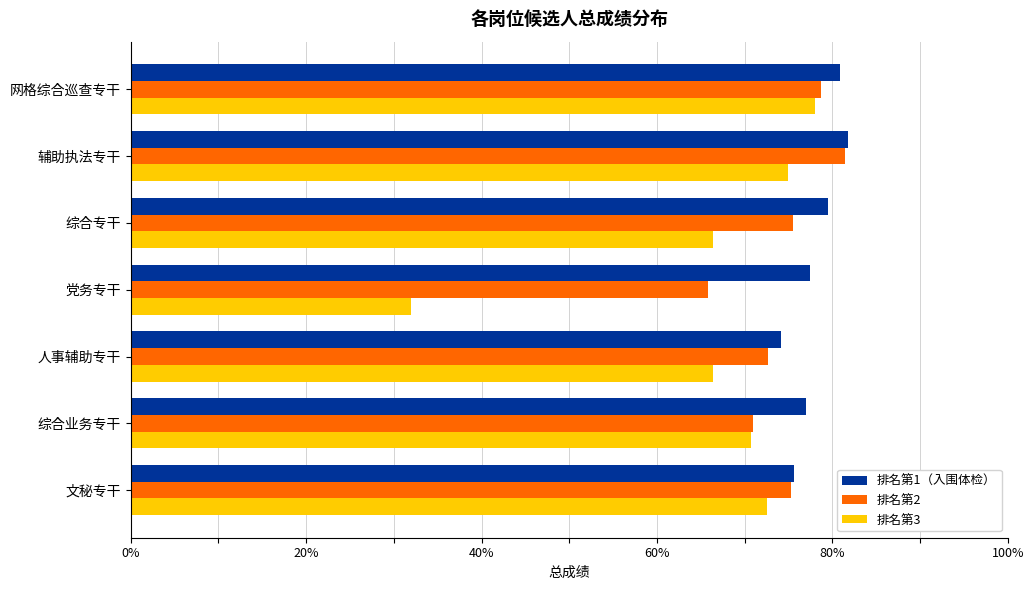

What is the average value of the 排名第2 series?

74.4